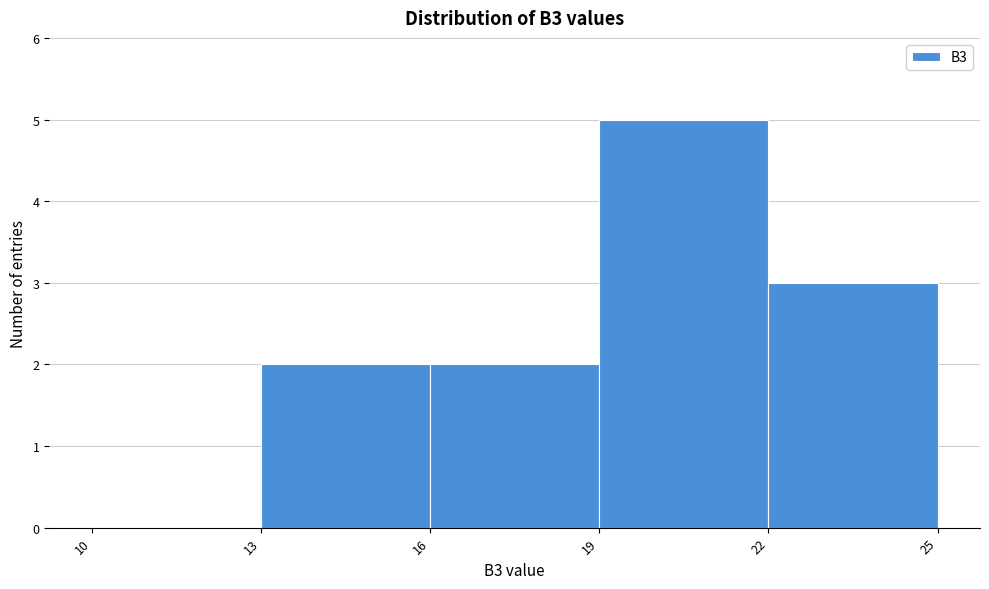

Over which range of the x-axis is the bar tallest?

19 to 22